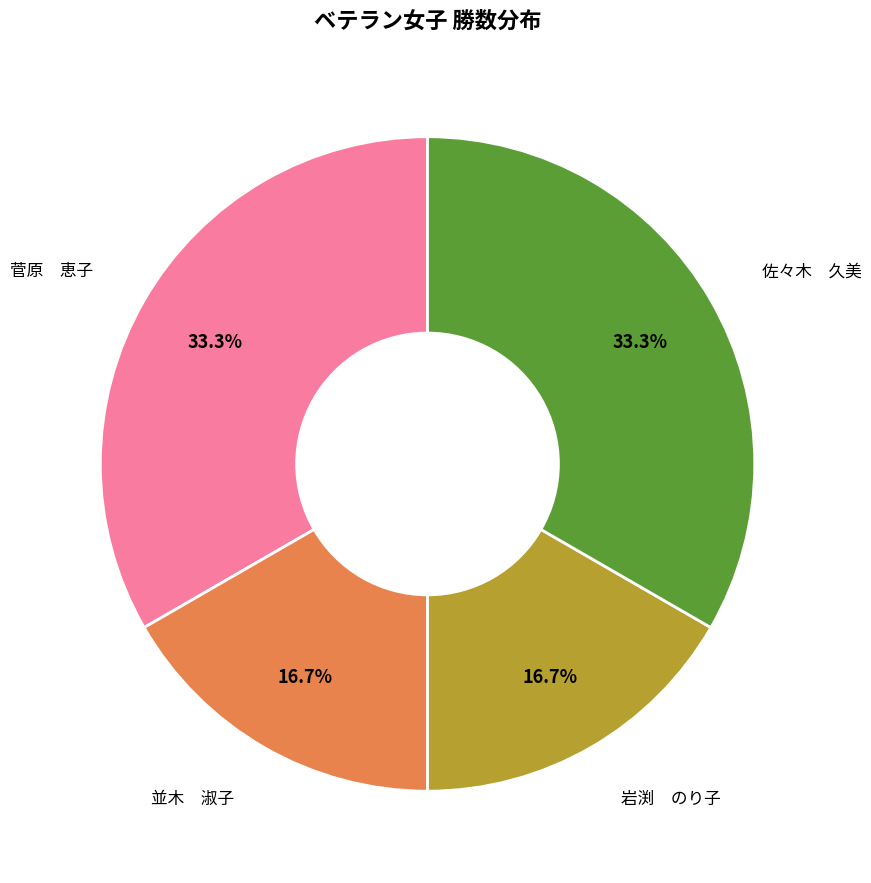

Does any single category account for the majority?

No